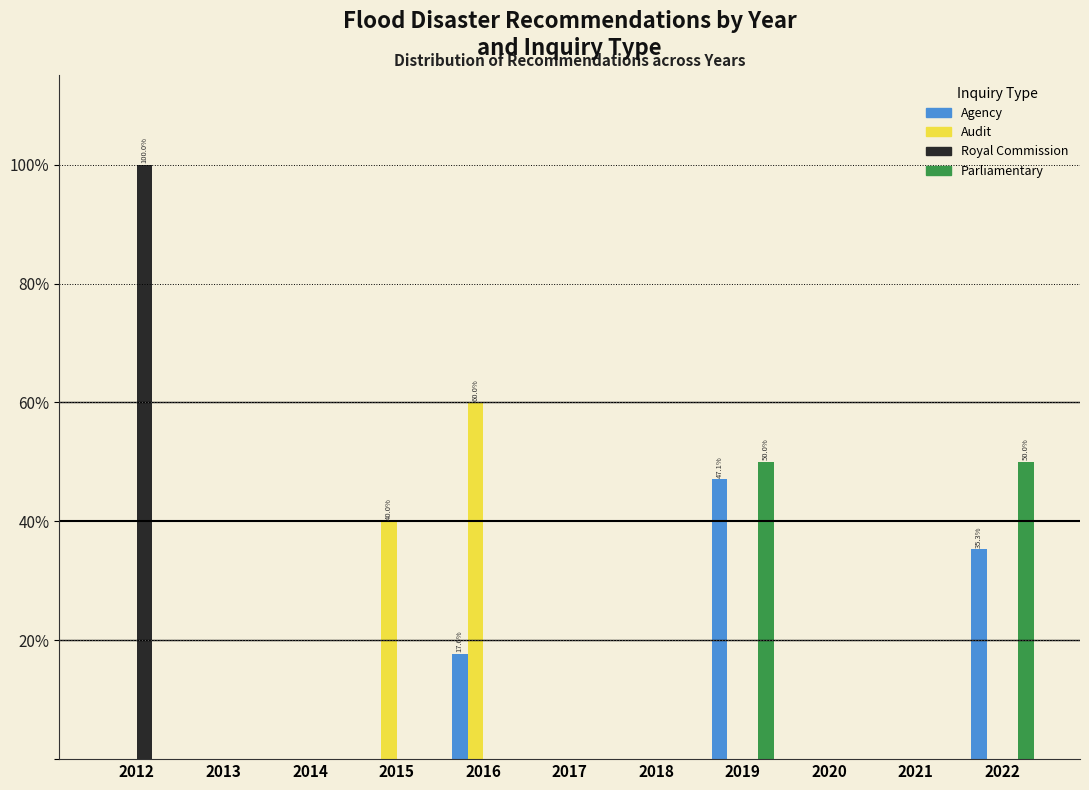

Which category has the highest value in the Audit series?

2016